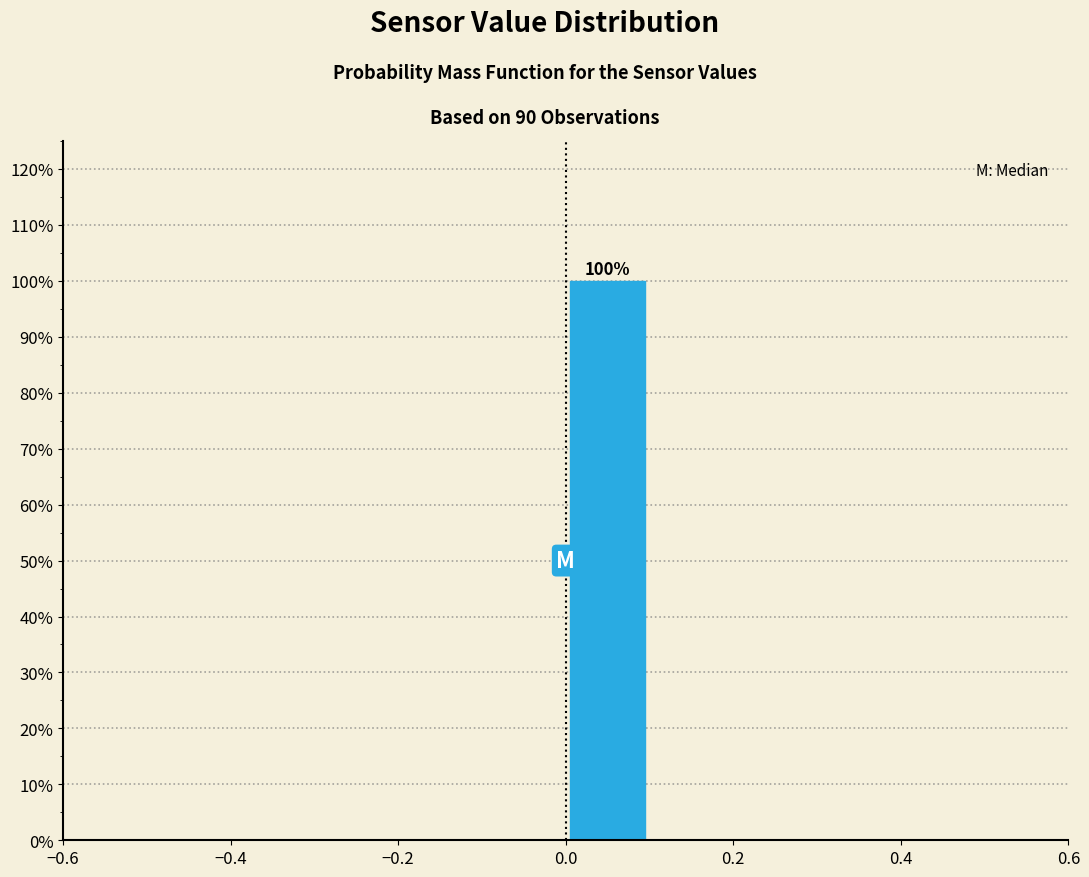

Which range on the x-axis has the tallest bar?

0.0 to 0.1